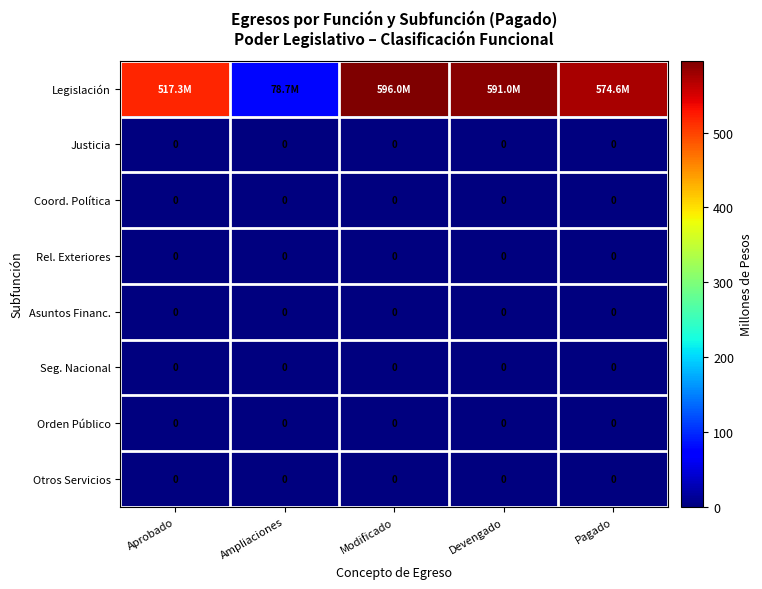

Rank the series by their maximum value, from lowest to highest.

Justicia, Coord. Política, Rel. Exteriores, Asuntos Financ., Seg. Nacional, Orden Público, Otros Servicios, Legislación